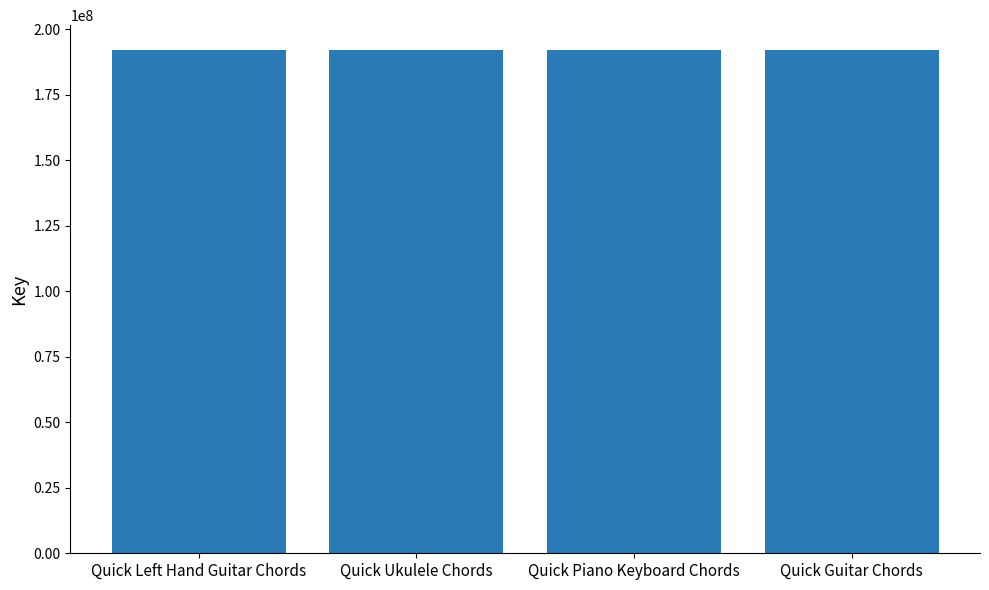

What is the difference between the values at Quick Piano Keyboard Chords and Quick Left Hand Guitar Chords?

39